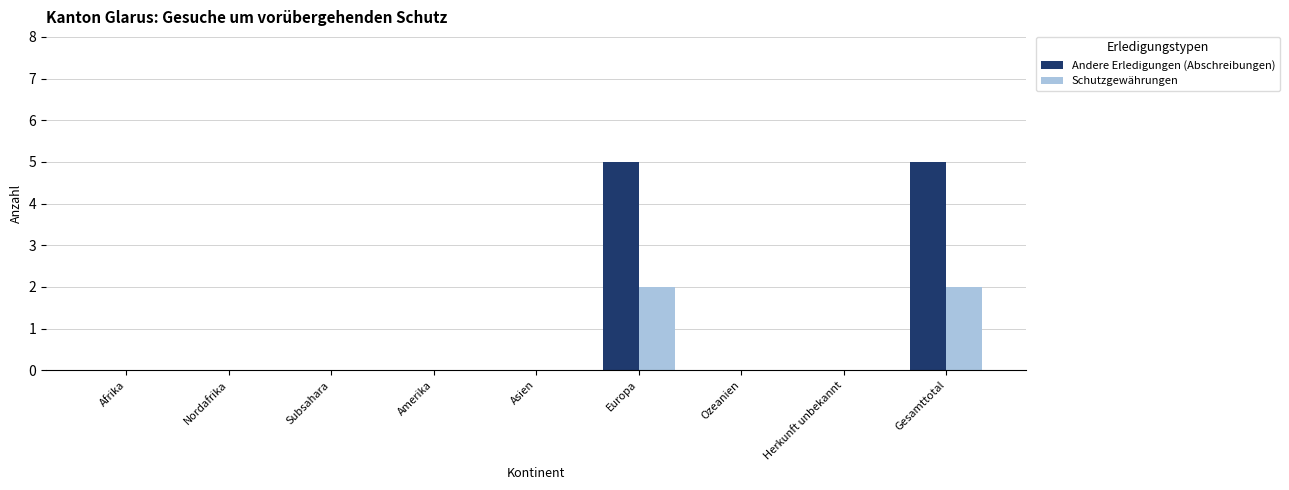

Is the value of Schutzgewährungen at Ozeanien greater than the value of Andere Erledigungen (Abschreibungen) at Europa?

No